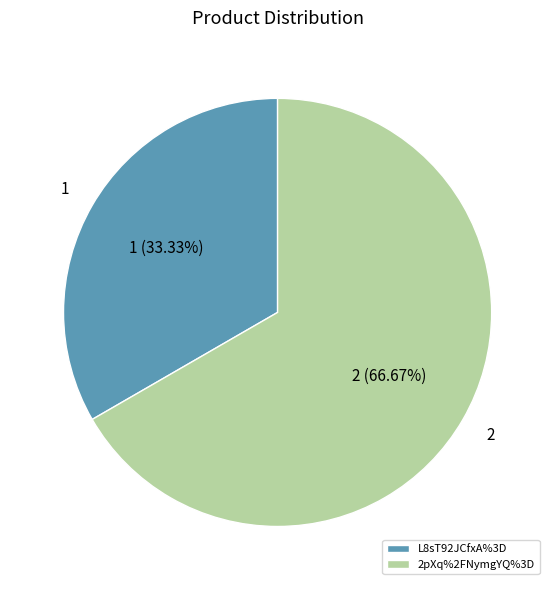

Is L8sT92JCfxA%3D the majority of the pie?

No